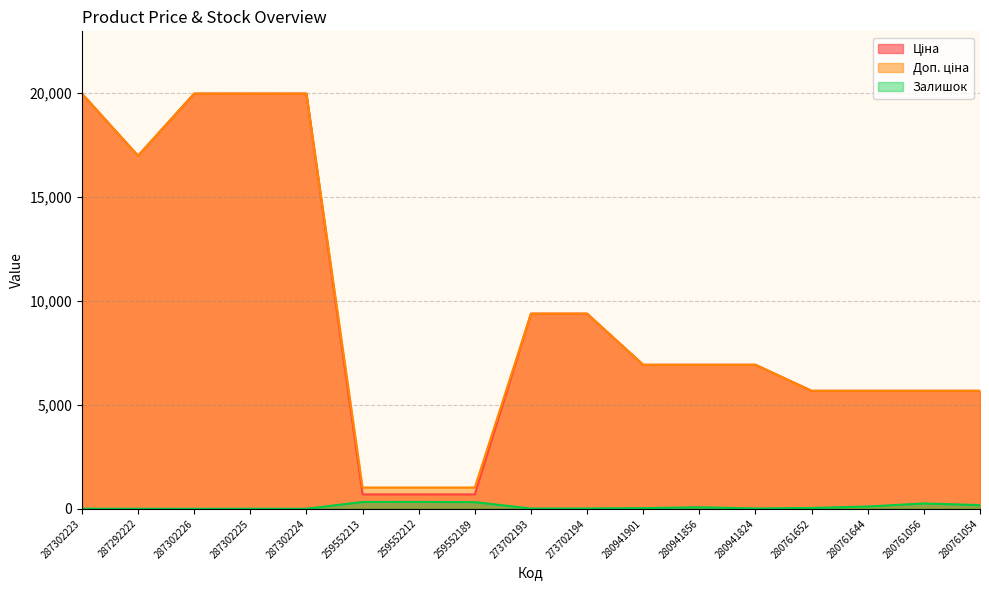

How many data points in Ціна are above 6925?

10